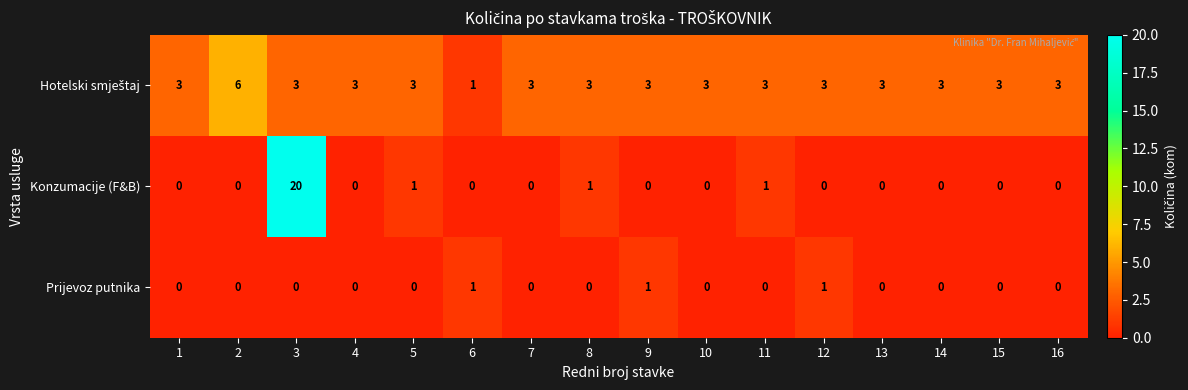

At which category is the sum across all series the highest?

3